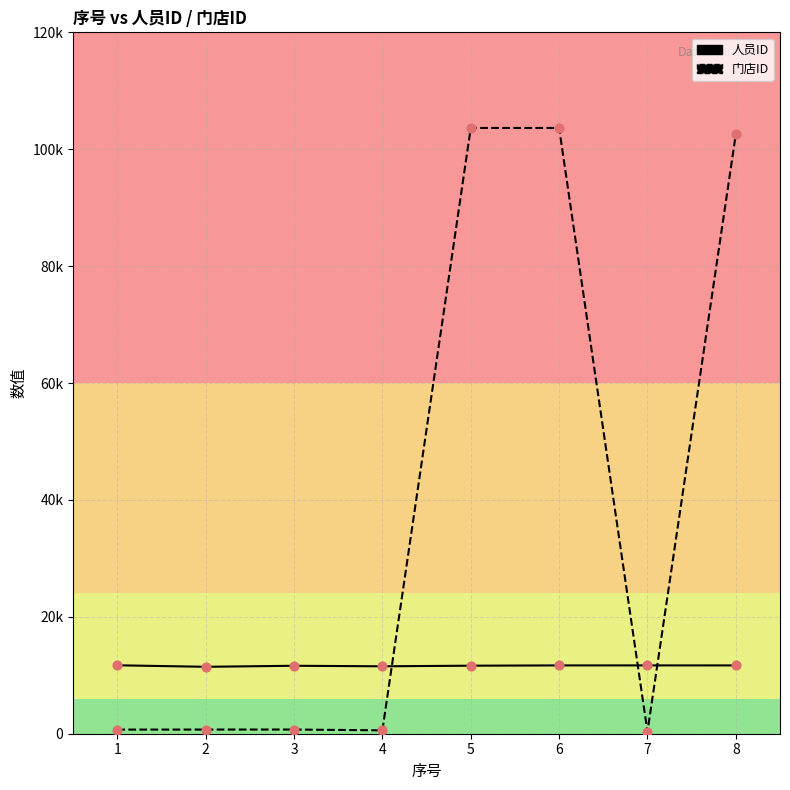

Is this an area chart (filled region under the line)?

No